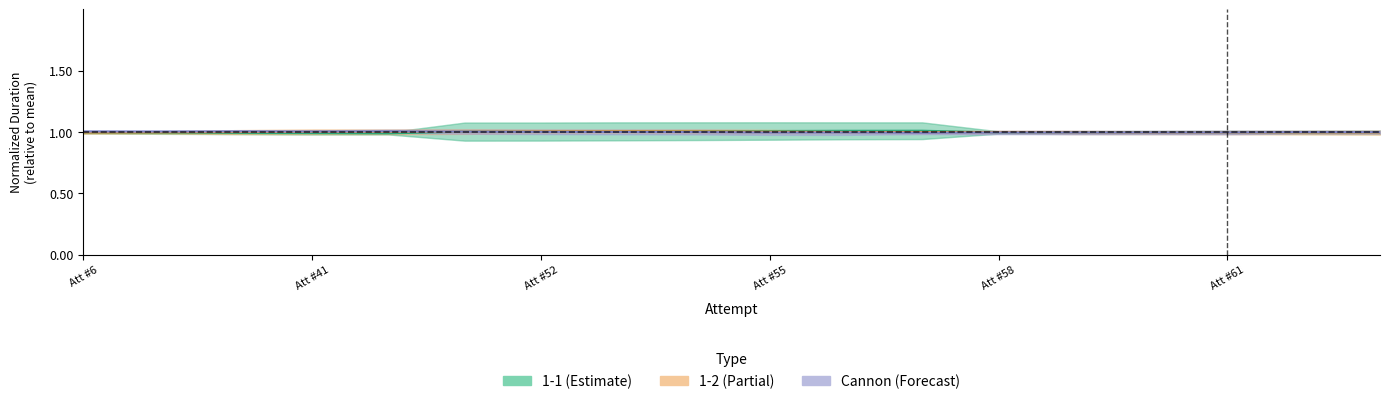

How many interior local valleys (lower than both neighbors) does the data have?

5